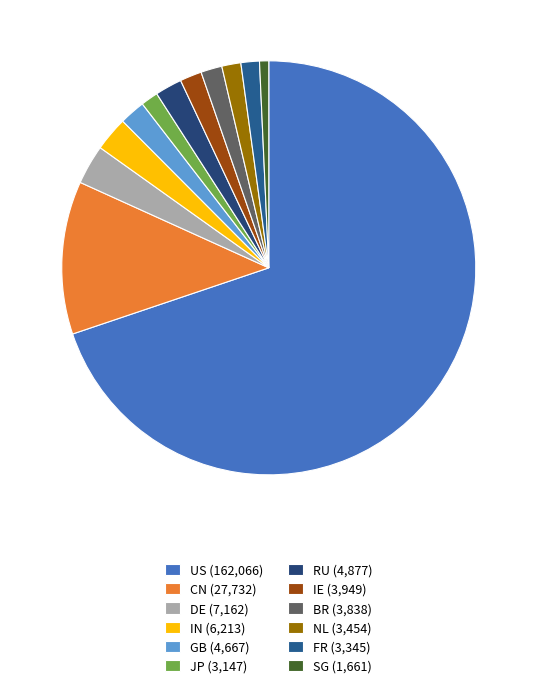

Is US the majority of the pie?

Yes